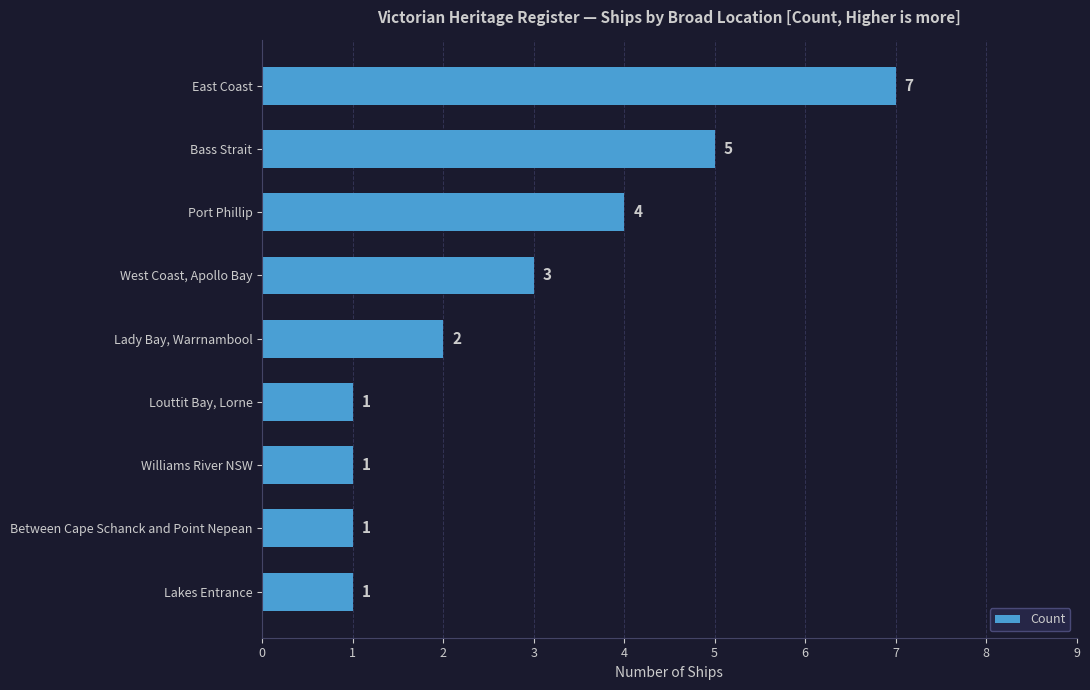

True or false: the data shows 2 at Louttit Bay, Lorne.

False